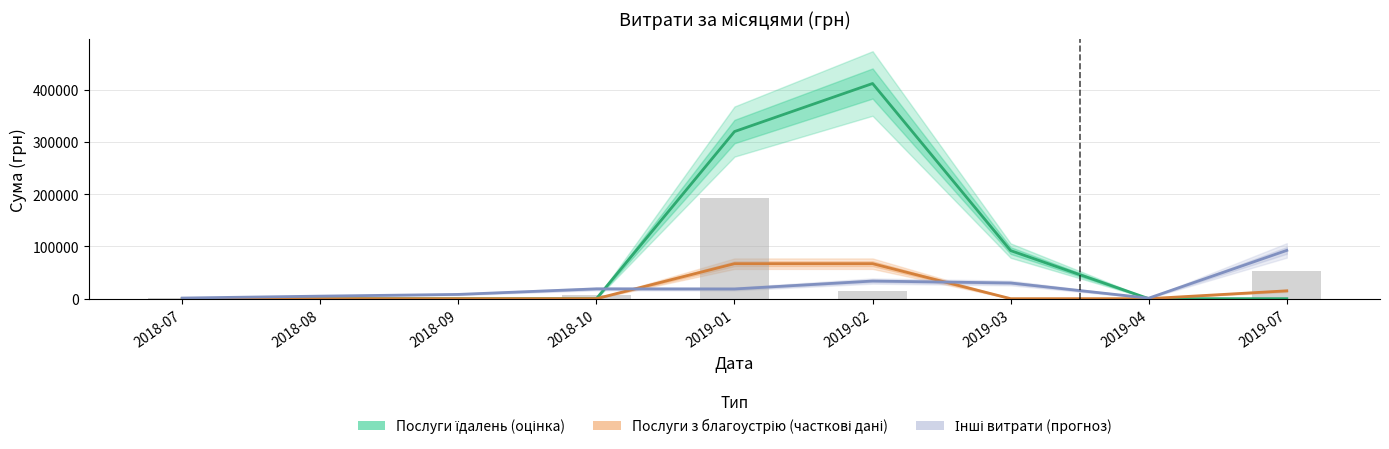

Reading left to right, what are all the values shown in this chart?

Послуги їдалень (оцінка): 0.0	0.0	0.0	0.0	319589.9	411486.6	91896.8	0.0	0.0
Послуги з благоустрію (часткові дані): 0.0	0.0	0.0	0.0	66915.2	66915.2	0.0	0.0	14986.3
Інші витрати (прогноз): 1205.2	4835.2	8130.0	18750.0	18546.5	33670.5	29958.4	984.4	92296.8
Загальні витрати (бар): 591.4	1781.1	2208.0	6992.0	191753.9	14412.9	286.7	196.3	52444.1